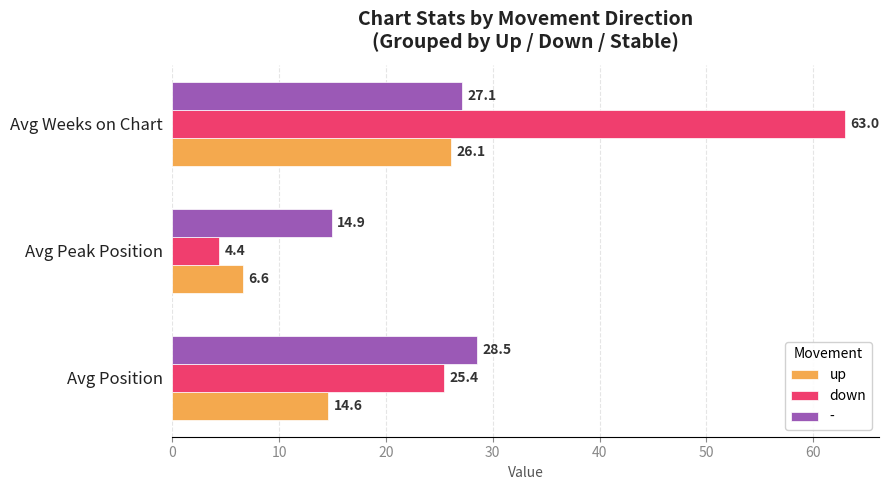

Which category has the lowest value across all series?

Avg Peak Position